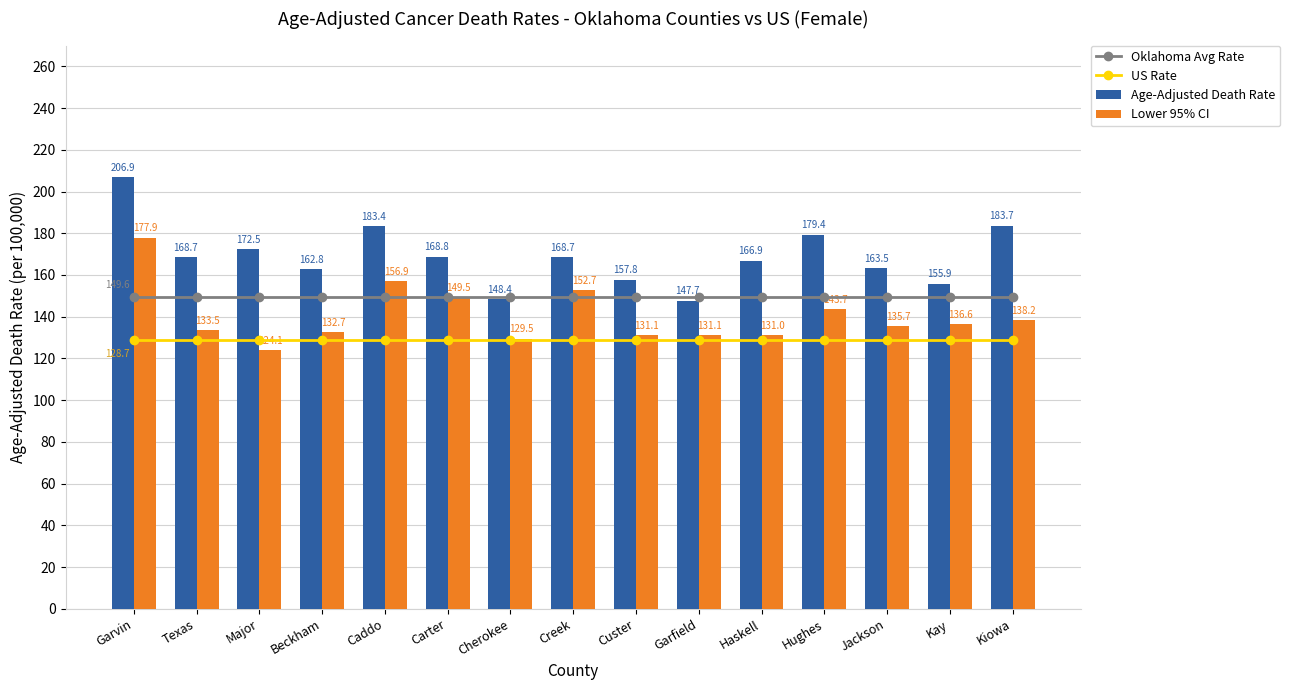

What is the label of the 2nd bar from the left?

Texas